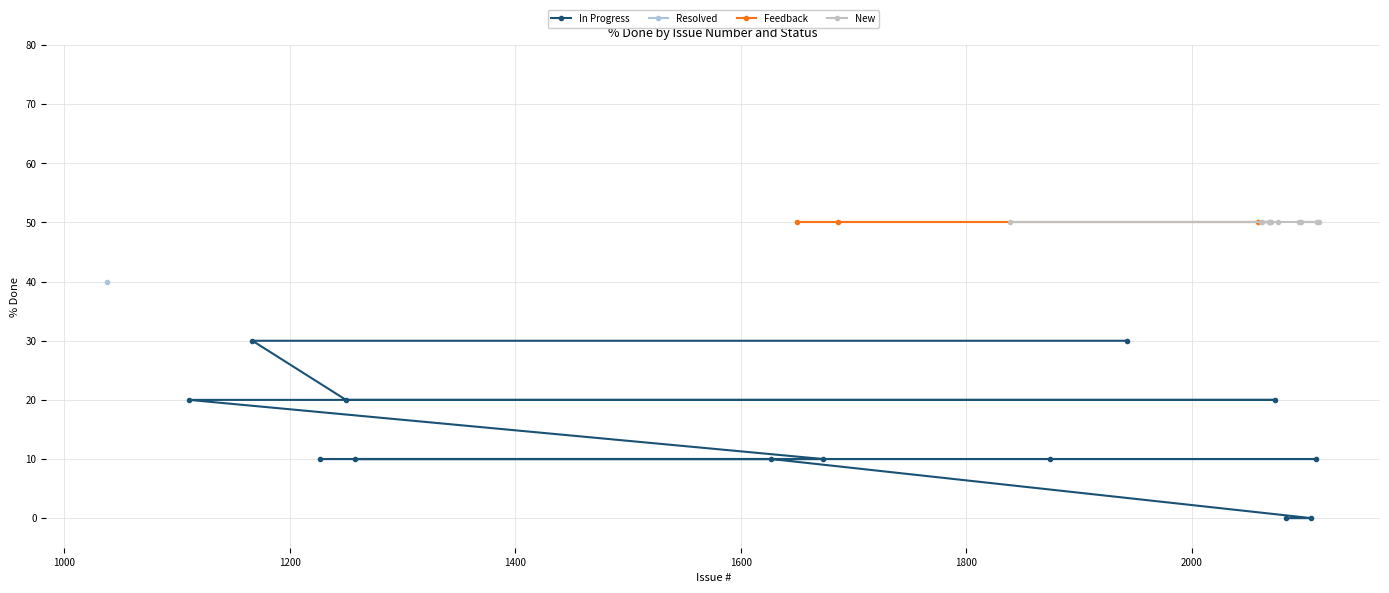

Between 1258 and 1038, which series saw the biggest shift?

New